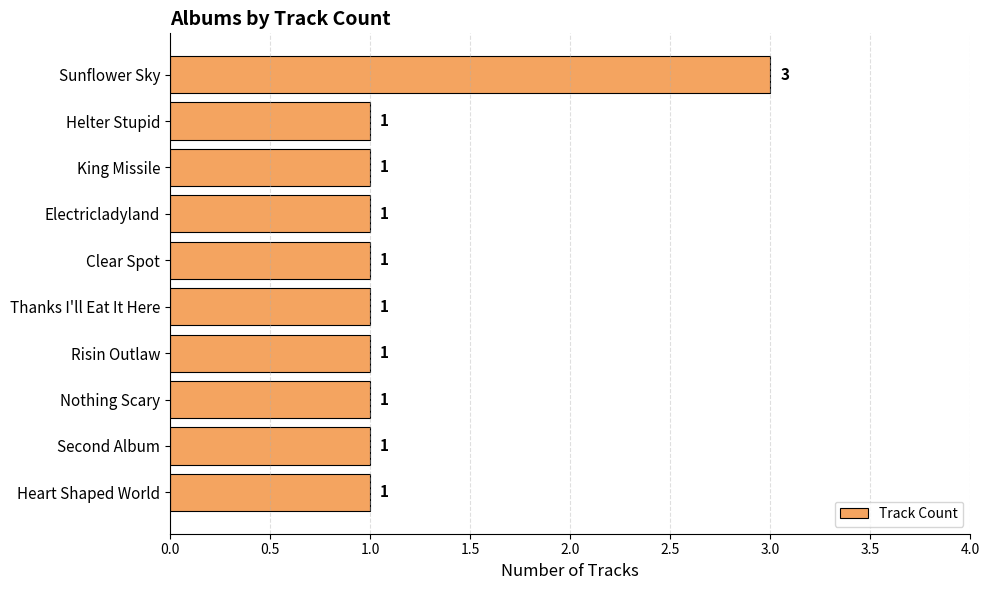

Approximately how many times larger is the value at Second Album compared to Clear Spot?

1.0